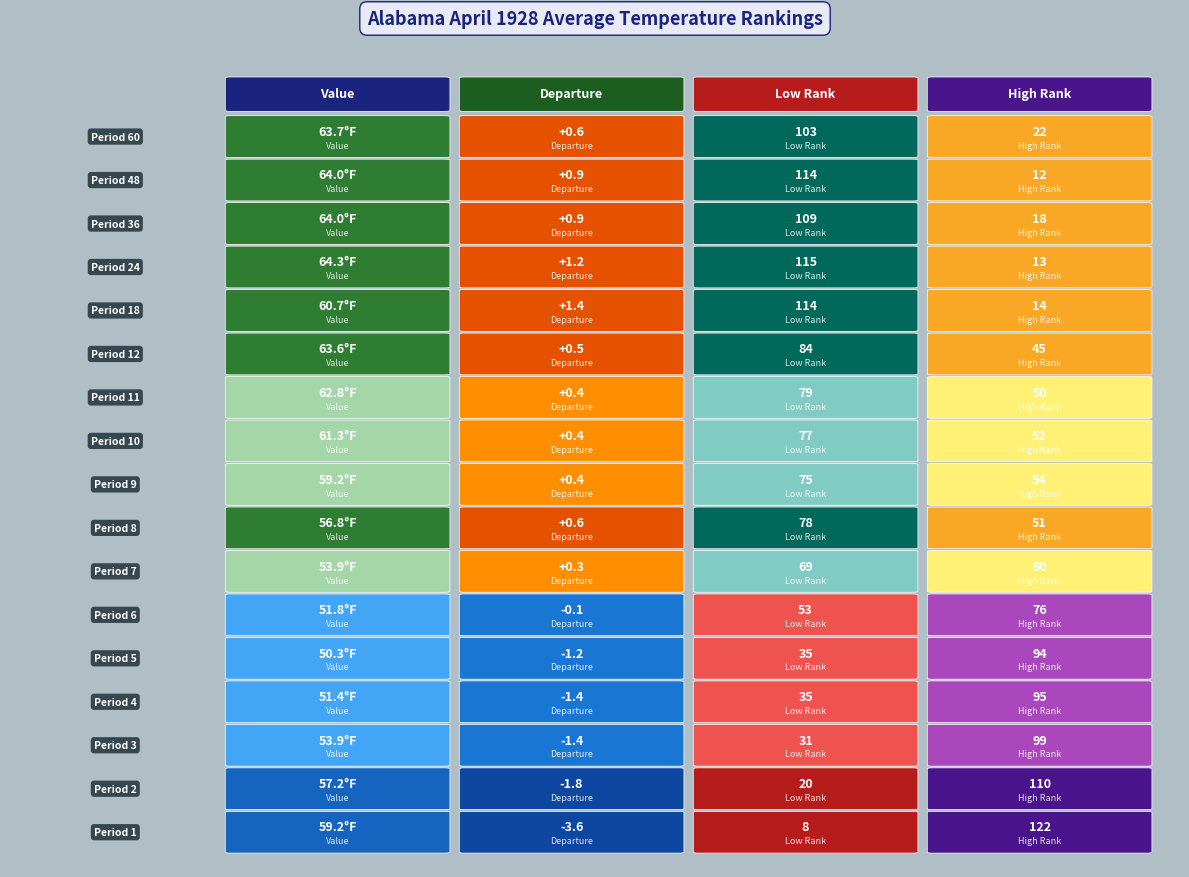

Is the value of 8 at 3 greater than the value of 2 at 1?

Yes